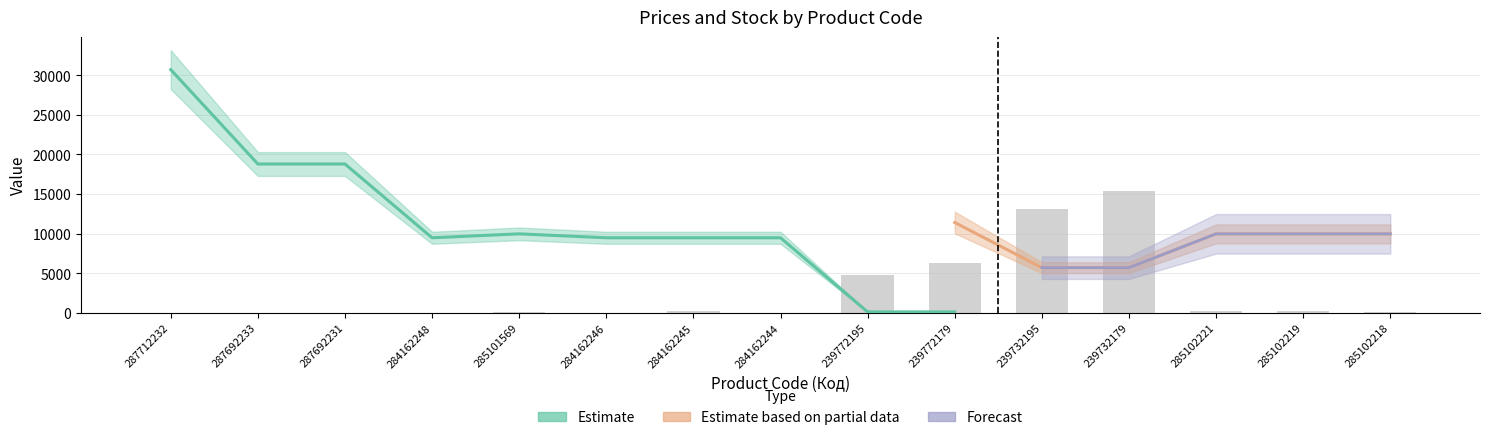

True or false: Доп. ціна has a value of 7028.1 at 287692231.

False